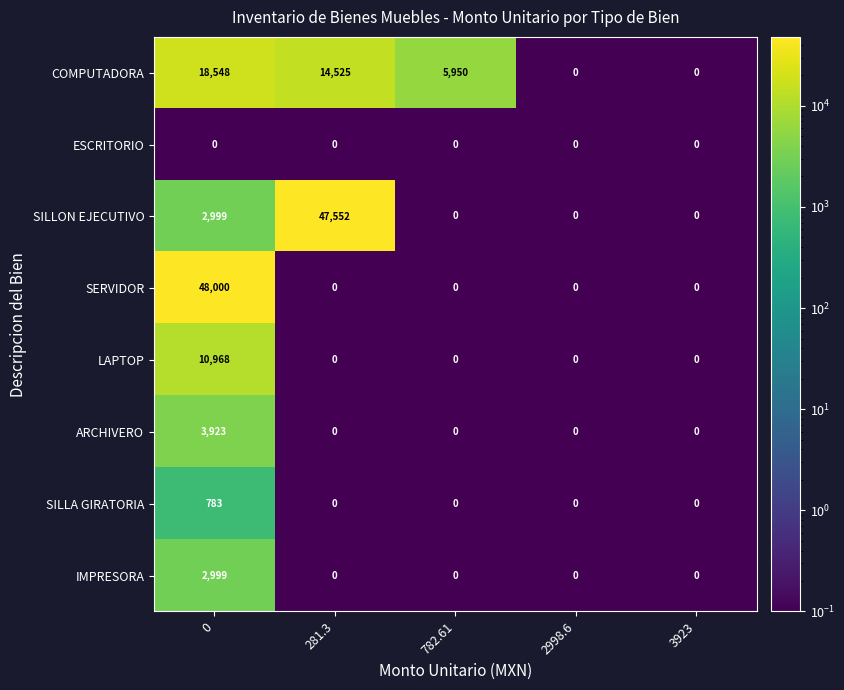

The value of IMPRESORA at 3923 is -963. True or false?

False